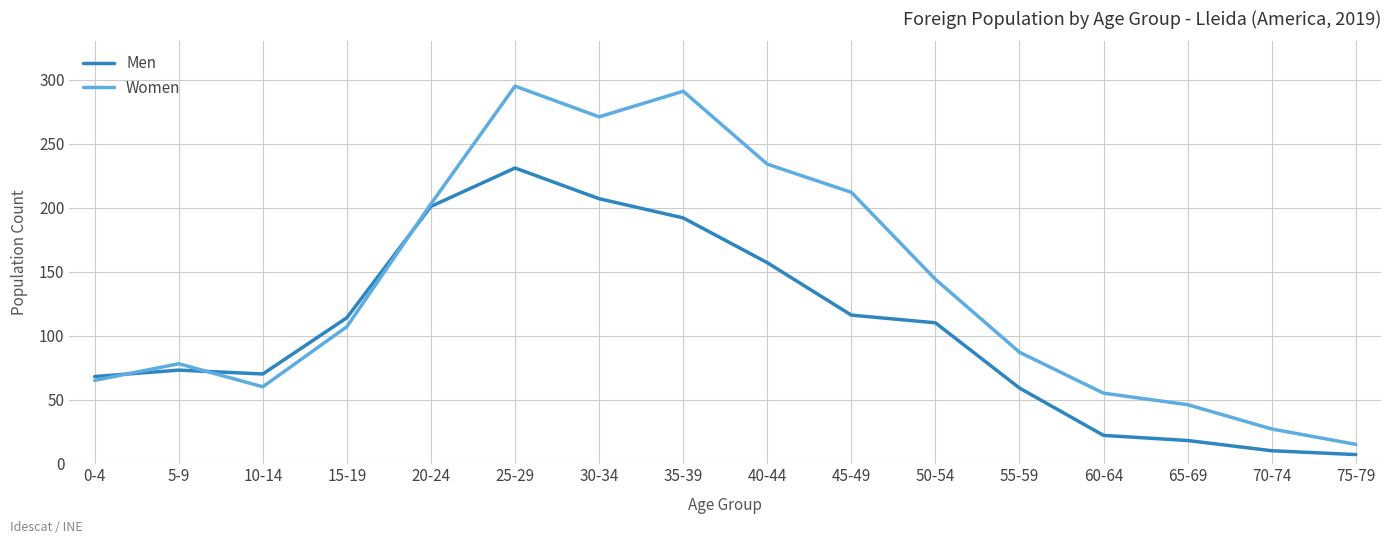

The Men series shows 60 at 40-44. True or false?

False